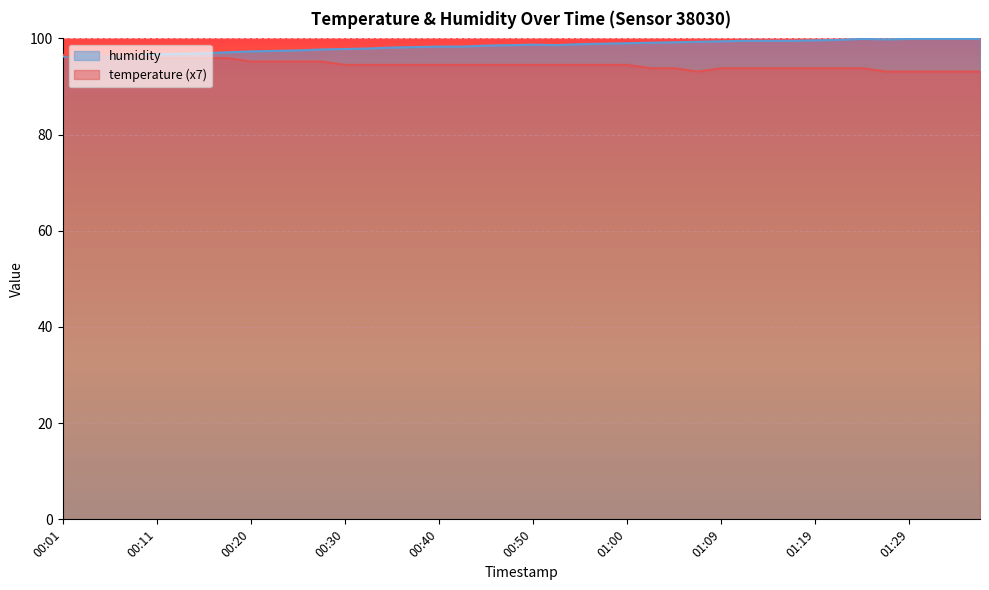

Rank the categories by temperature value from lowest to highest.

01:07, 01:26, 01:29, 01:31, 01:34, 01:36, 01:02, 01:04, 01:09, 01:12, 01:14, 01:17, 01:19, 01:22, 01:24, 00:30, 00:33, 00:35, 00:37, 00:40, 00:42, 00:45, 00:47, 00:50, 00:52, 00:55, 00:57, 01:00, 00:20, 00:23, 00:25, 00:28, 00:03, 00:11, 00:13, 00:16, 00:18, 00:01, 00:06, 00:08